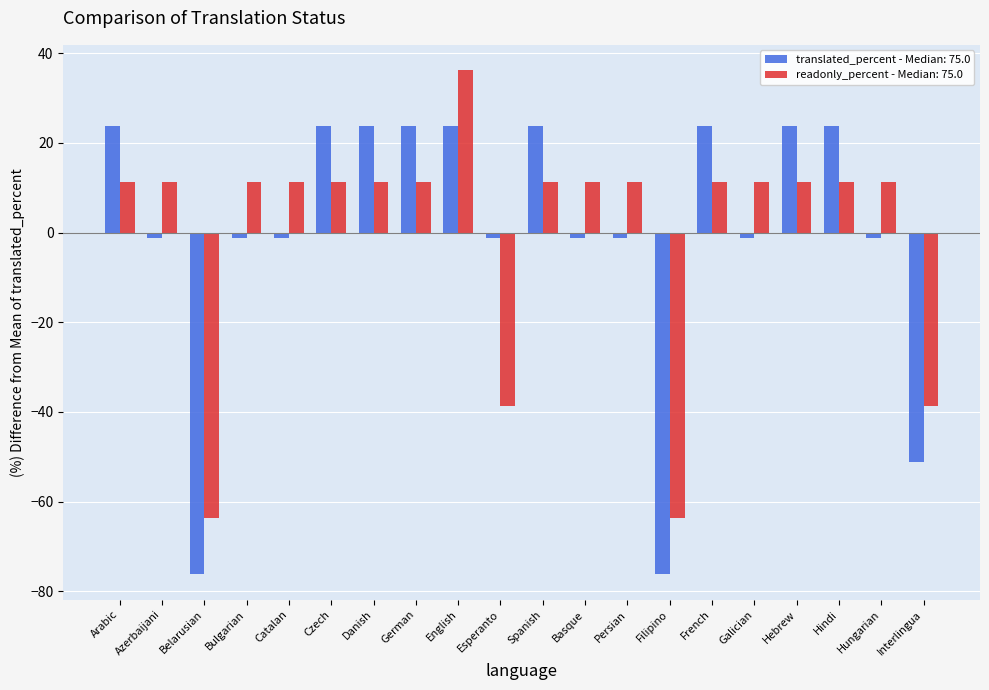

What is the spread (max minus min) of values at Danish?

12.5